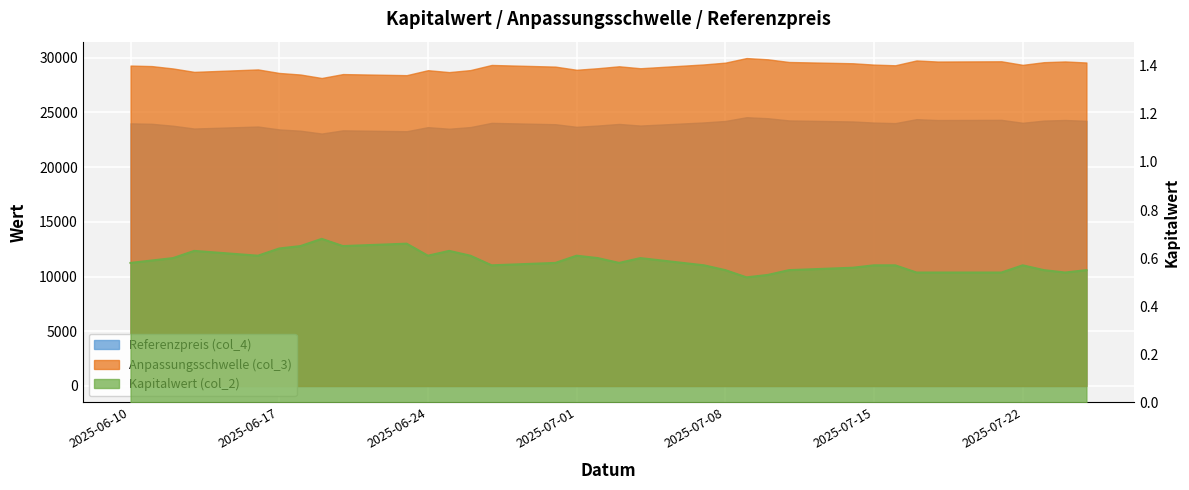

At which category is the sum across all series the highest?

2025-07-09